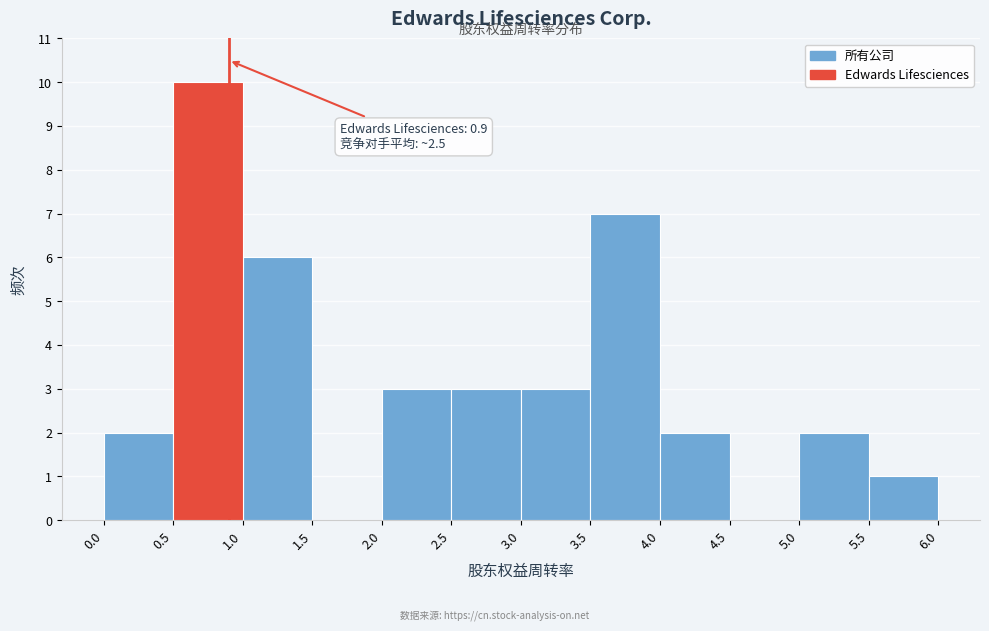

Which range on the x-axis has the tallest bar?

0.5 to 1.0